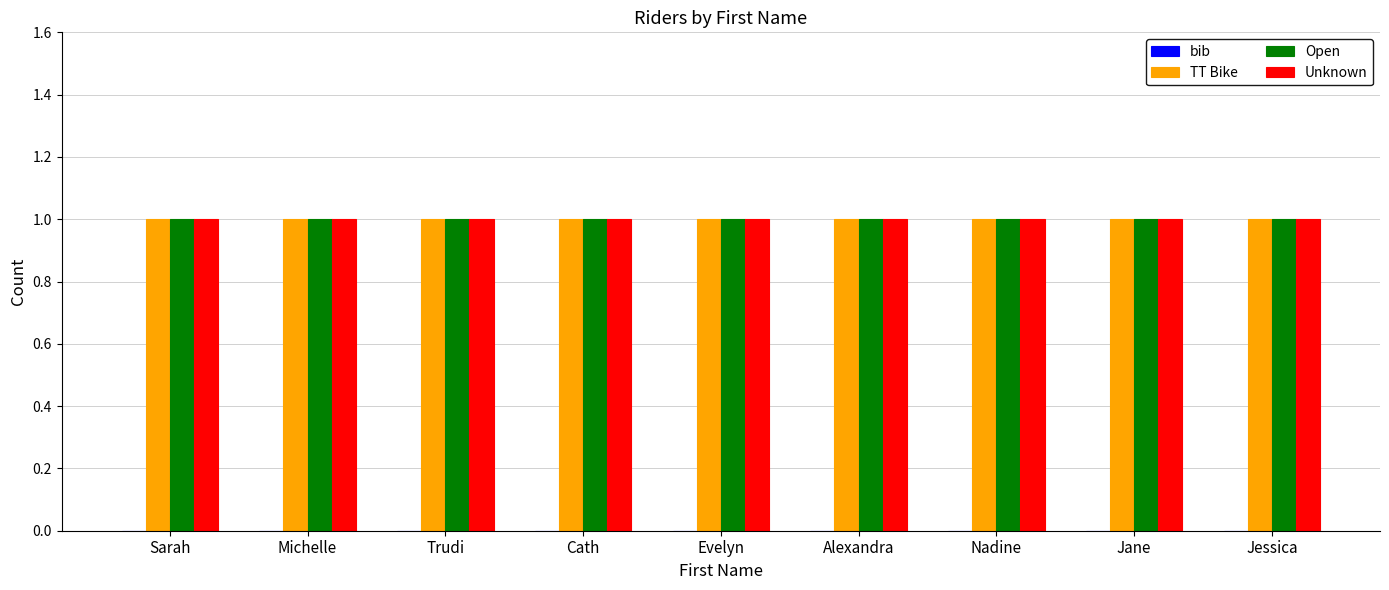

What is the lowest value of the Unknown series?

1